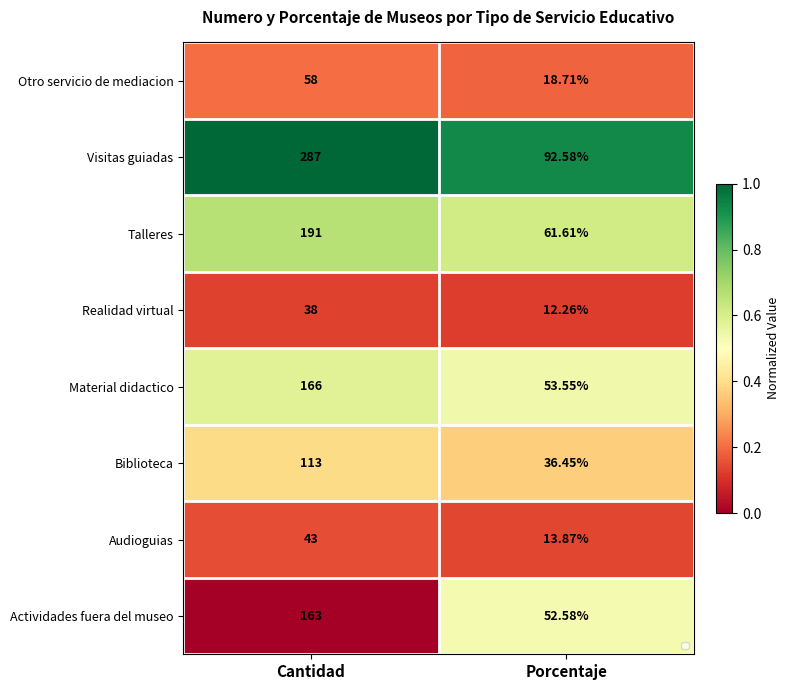

Between Cantidad and Porcentaje, which series saw the biggest shift?

Visitas guiadas